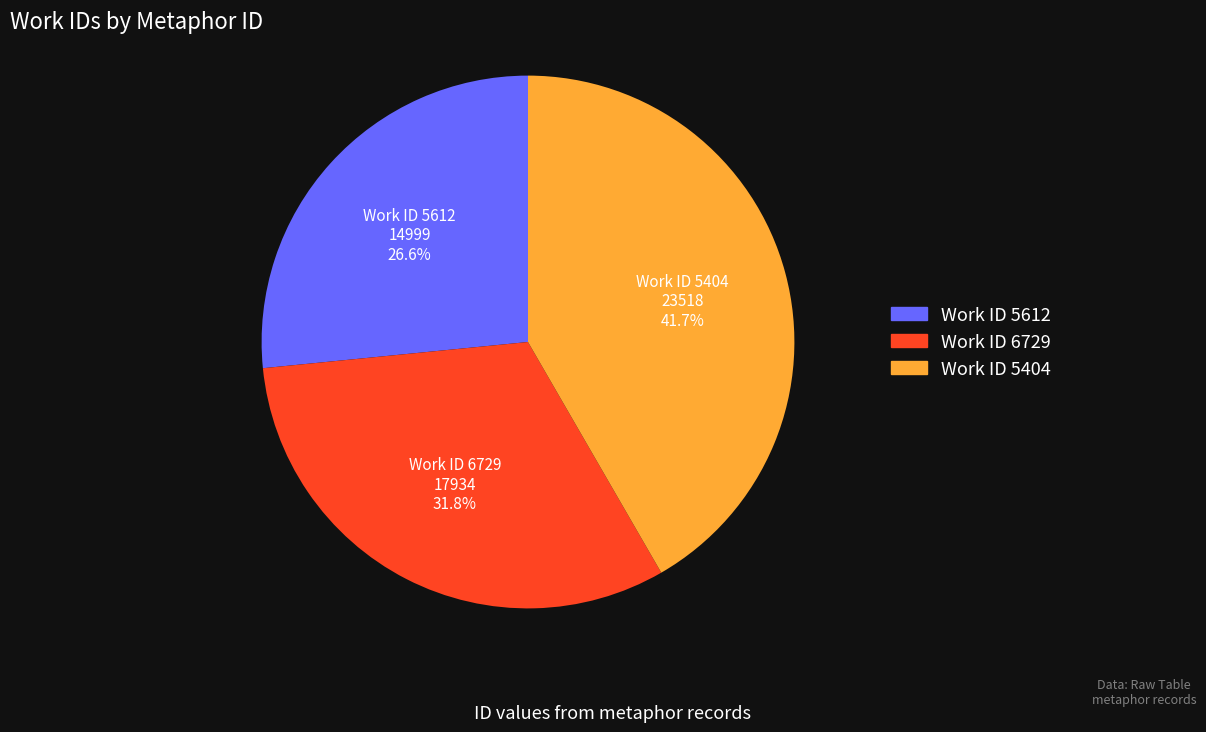

Is there any slice that represents more than half of the pie?

No